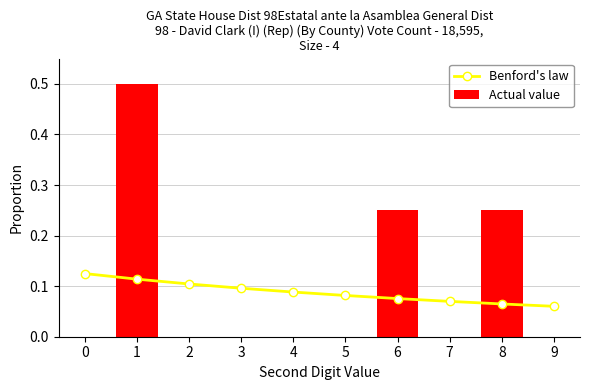

What is the sum of all Actual value values?

1.0